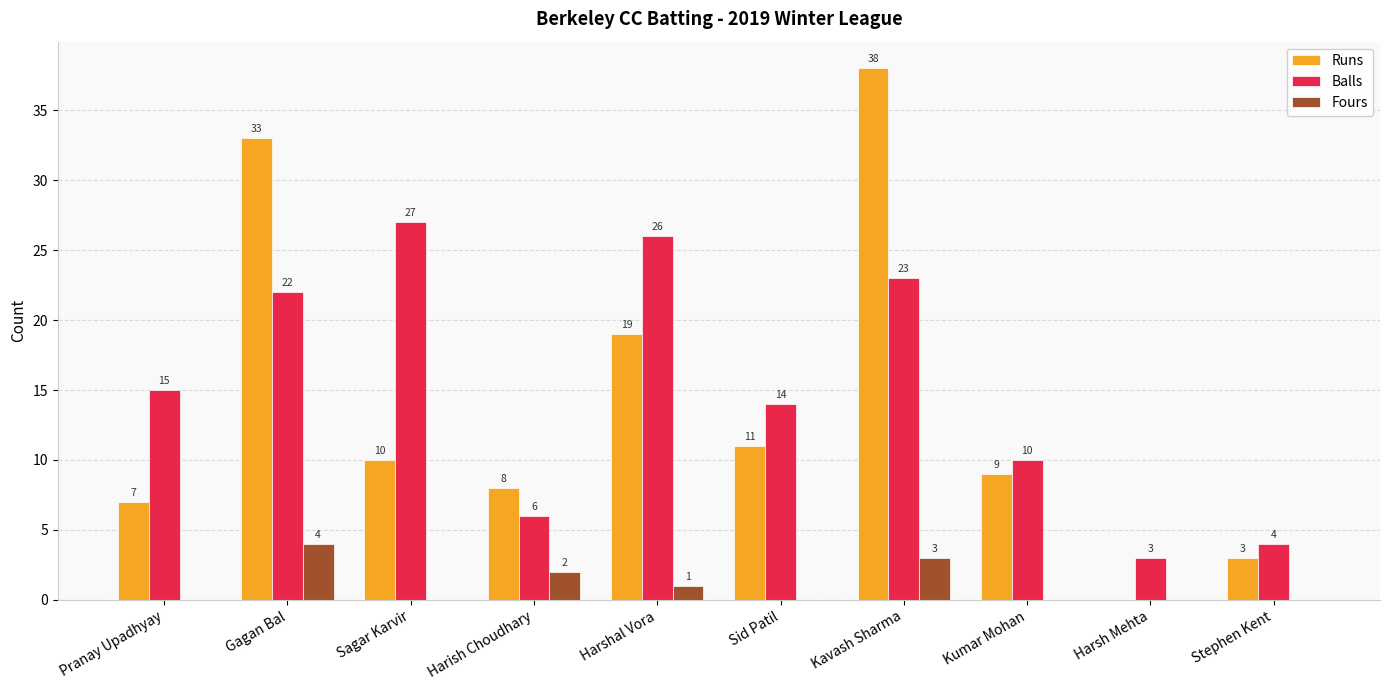

Reading right to left, extract all data points from this chart.

Runs: Stephen Kent=3	Harsh Mehta=0	Kumar Mohan=9	Kavash Sharma=38	Sid Patil=11	Harshal Vora=19	Harish Choudhary=8	Sagar Karvir=10	Gagan Bal=33	Pranay Upadhyay=7
Balls: Stephen Kent=4	Harsh Mehta=3	Kumar Mohan=10	Kavash Sharma=23	Sid Patil=14	Harshal Vora=26	Harish Choudhary=6	Sagar Karvir=27	Gagan Bal=22	Pranay Upadhyay=15
Fours: Stephen Kent=0	Harsh Mehta=0	Kumar Mohan=0	Kavash Sharma=3	Sid Patil=0	Harshal Vora=1	Harish Choudhary=2	Sagar Karvir=0	Gagan Bal=4	Pranay Upadhyay=0